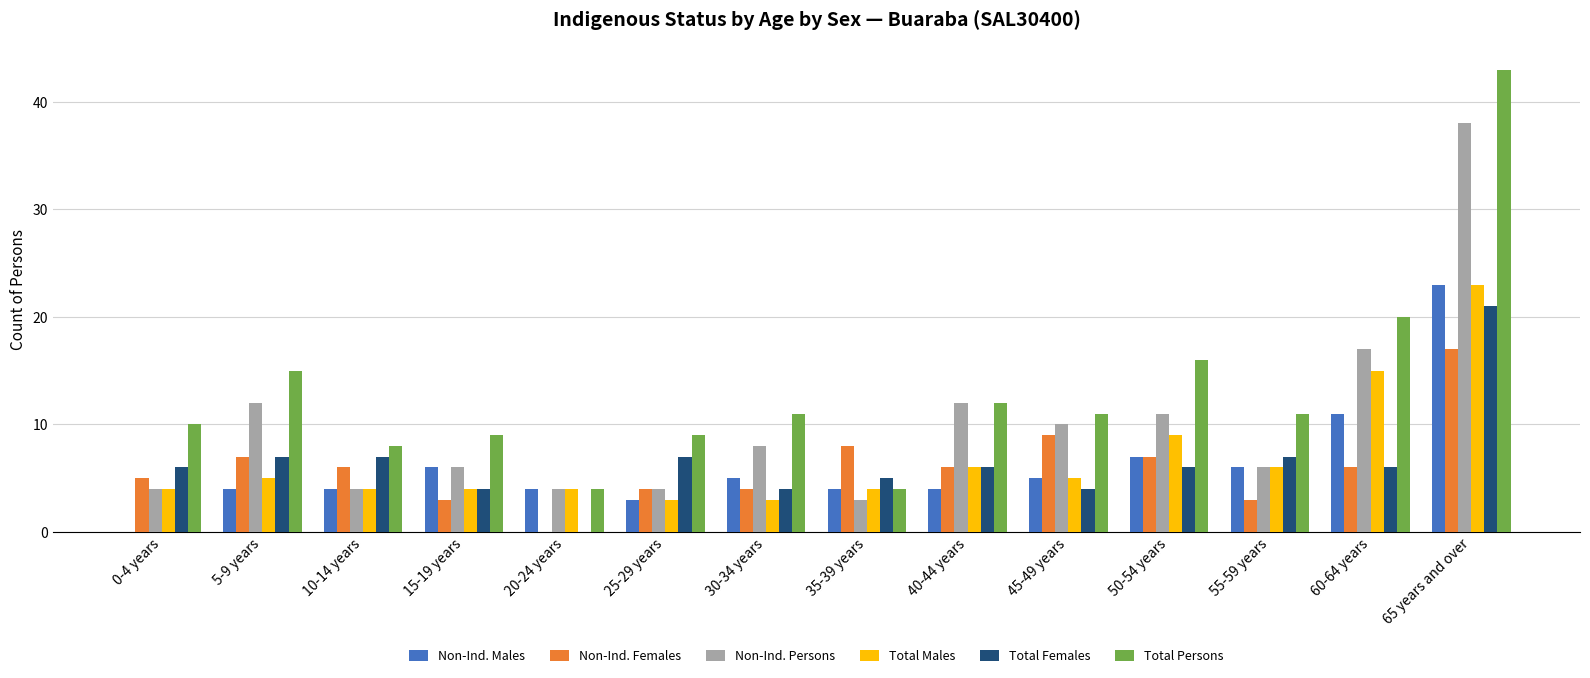

Which category has the highest value in the Non-Ind. Females series?

65 years and over